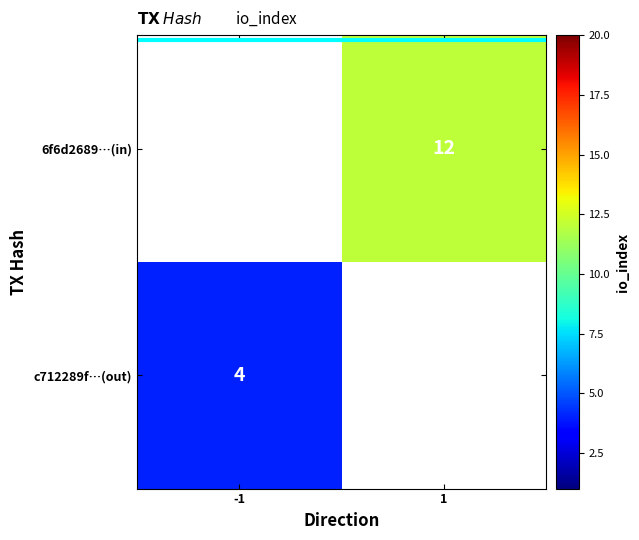

Is it true that c712289f…(out) equals 4 at -1?

True